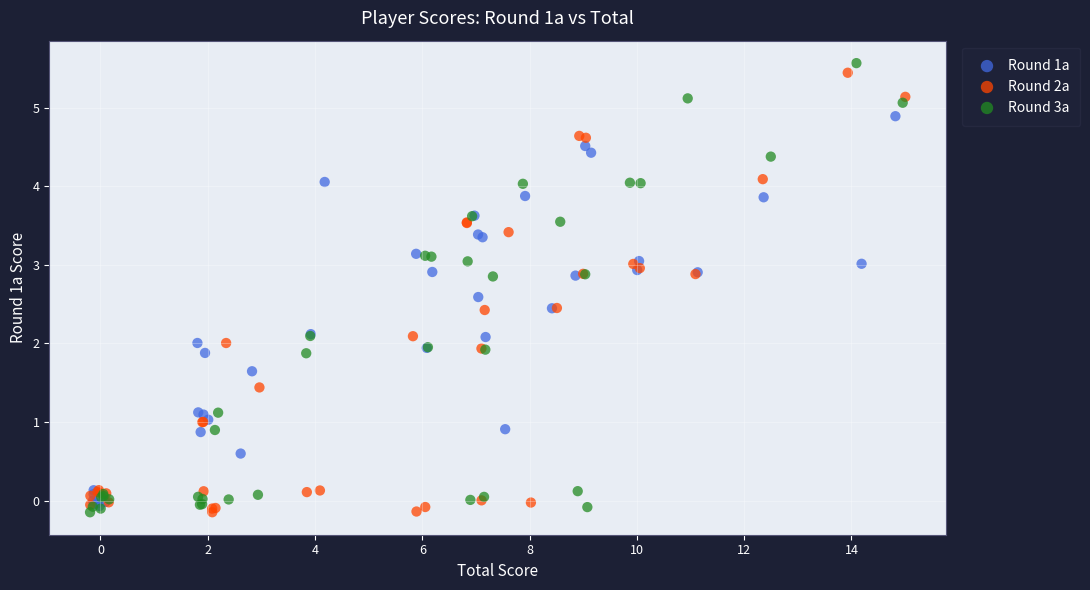

What are all the series names shown in the legend?

Round 1a, Round 2a, Round 3a